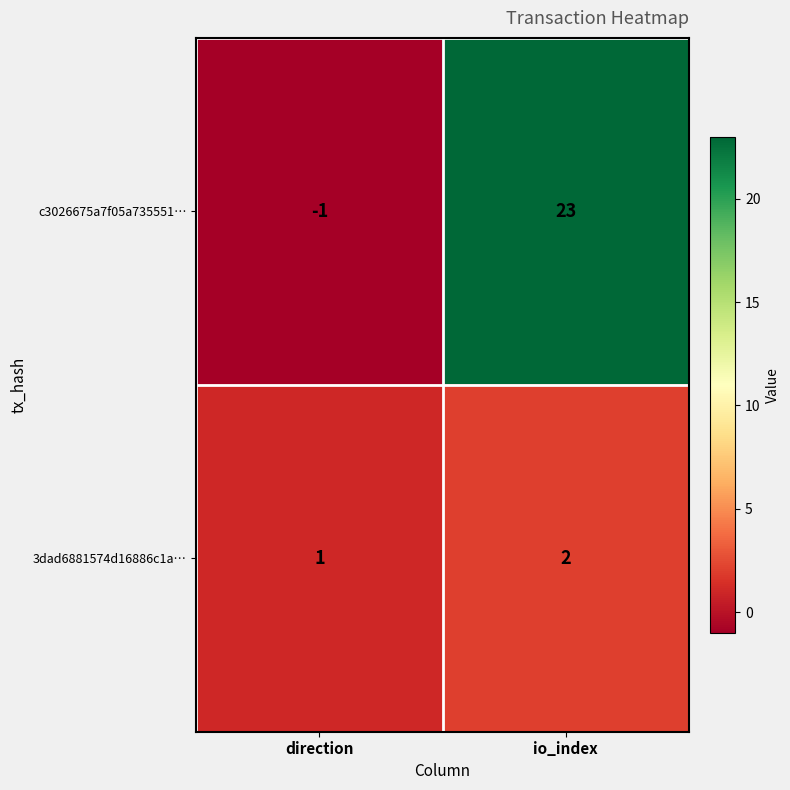

The c3026675a7f05a735551… series shows 14 at io_index. True or false?

False